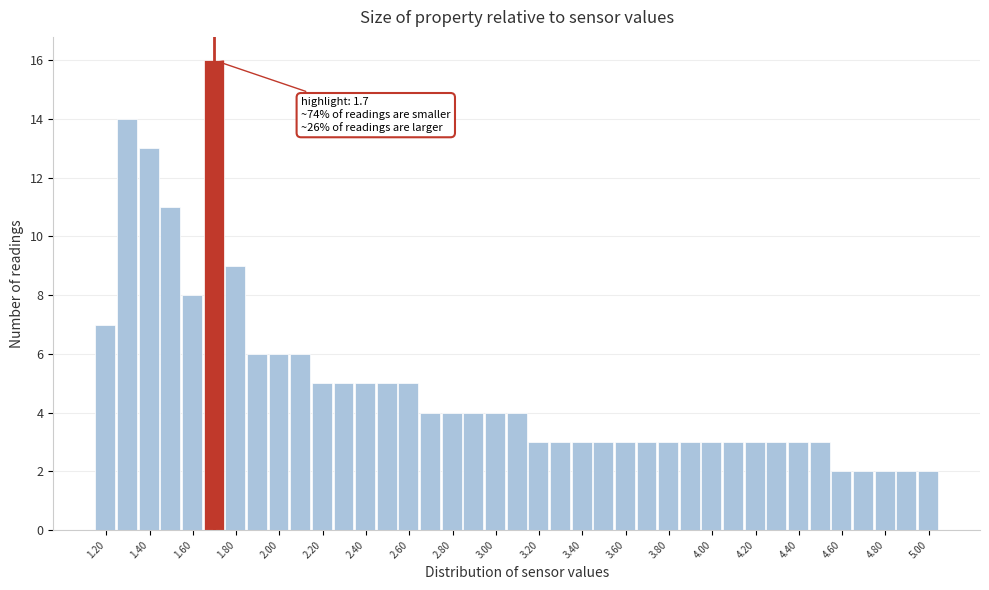

Over which range of the x-axis is the bar tallest?

1.65 to 1.75